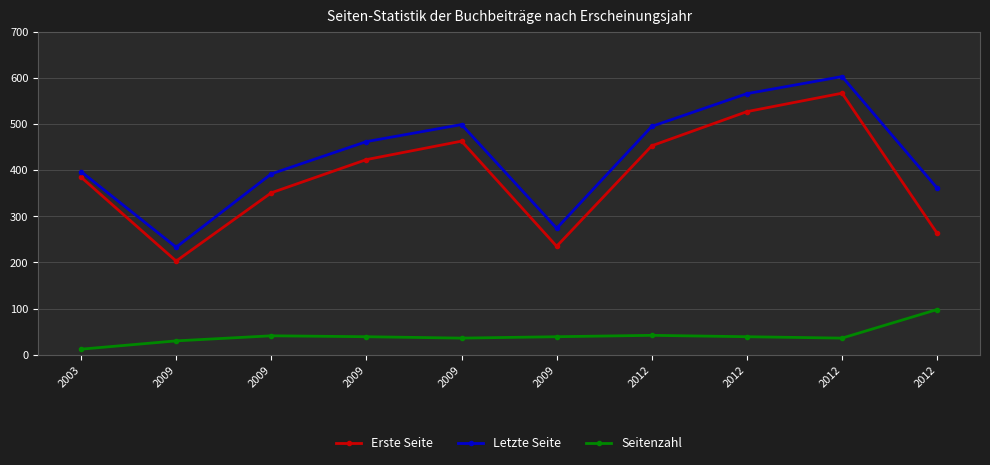

How many lines are shown in the chart?

3